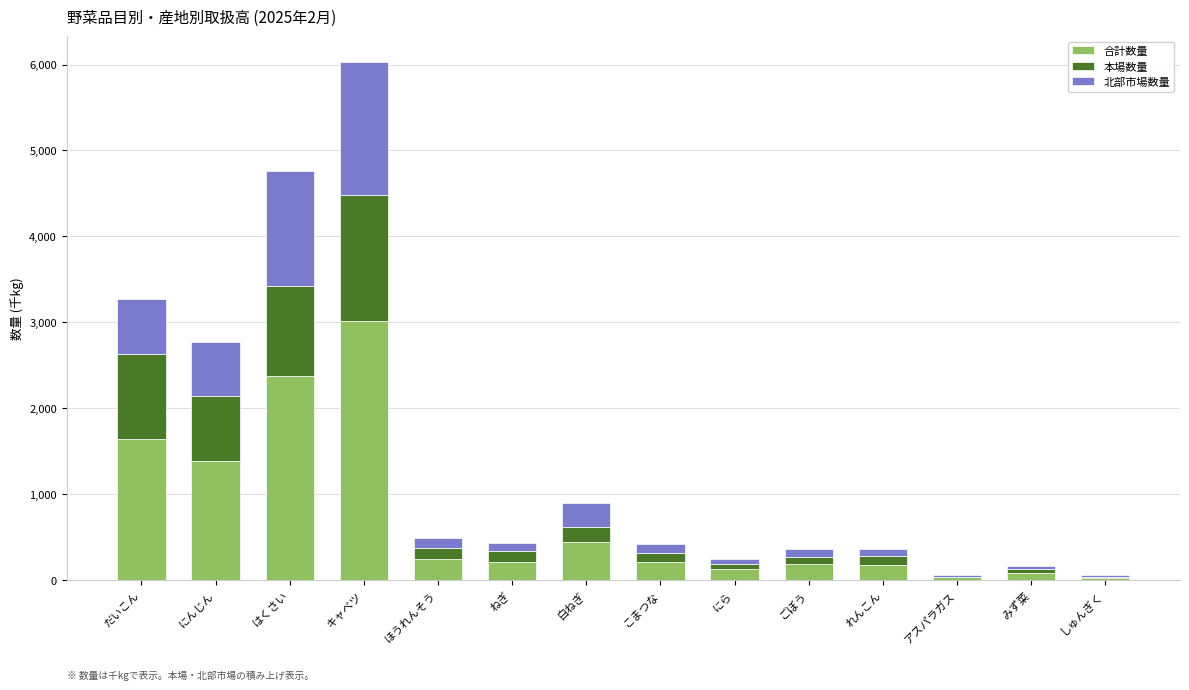

Does the chart contain stacked bars?

Yes